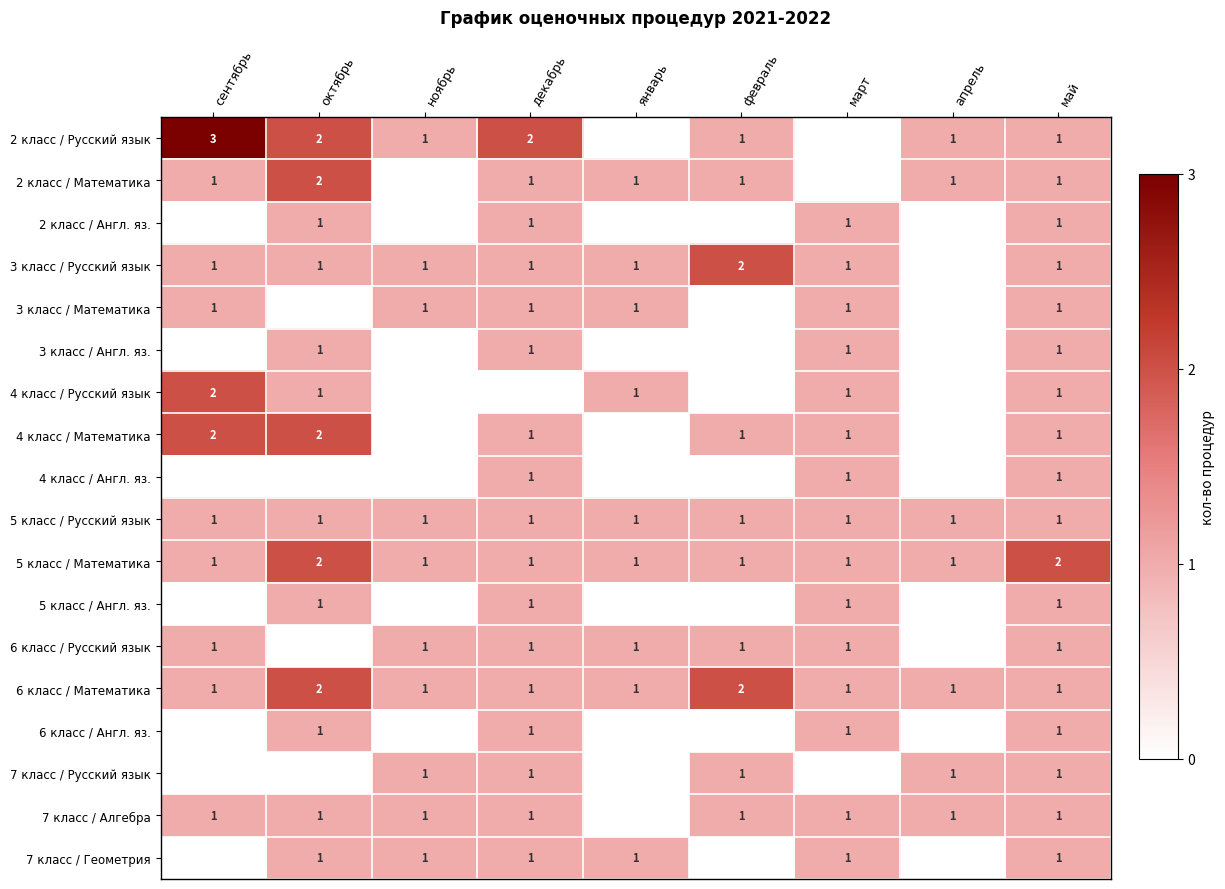

What is the sum of all 6 класс / Математика values?

11